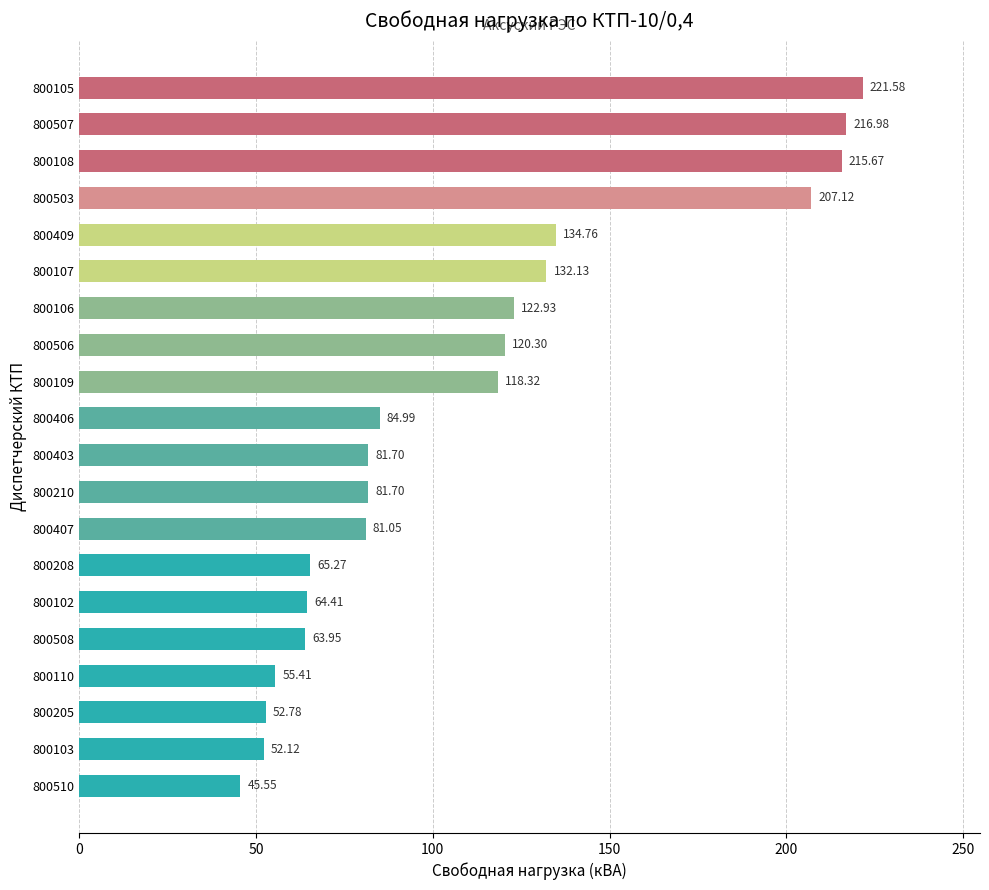

What is the difference between the second highest and second lowest values?

164.9